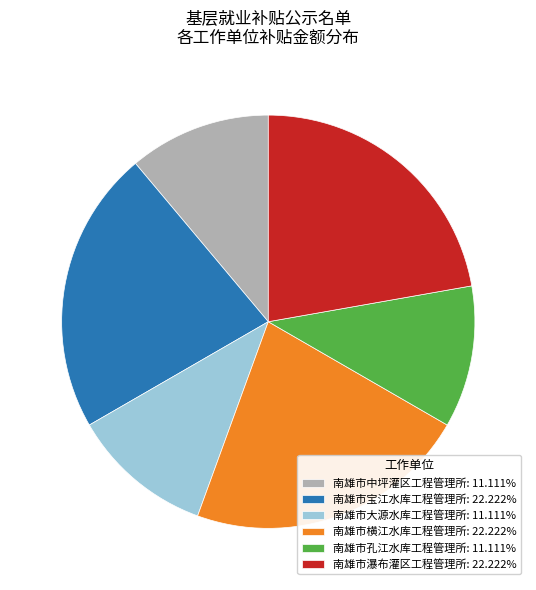

Does 南雄市孔江水库工程管理所 account for over 50% of the chart?

No